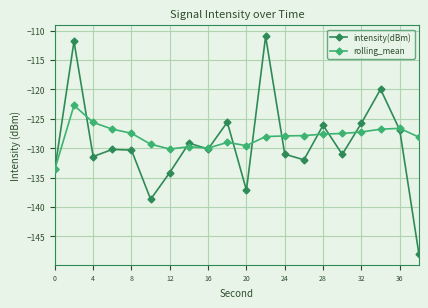

Which series has the largest range (max minus min)?

intensity(dBm)